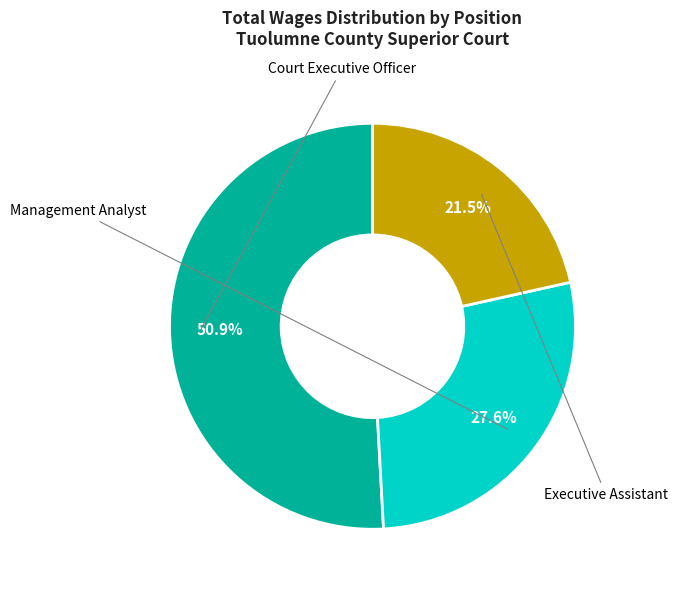

Does Court Executive Officer account for over 50% of the chart?

Yes